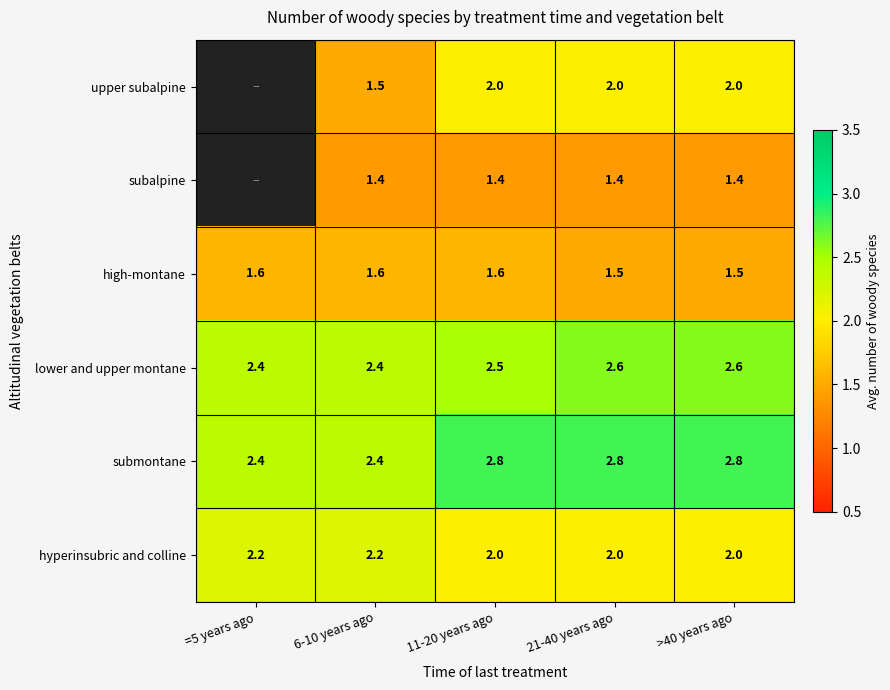

Count the high-montane values in the range 1 to 2.

5